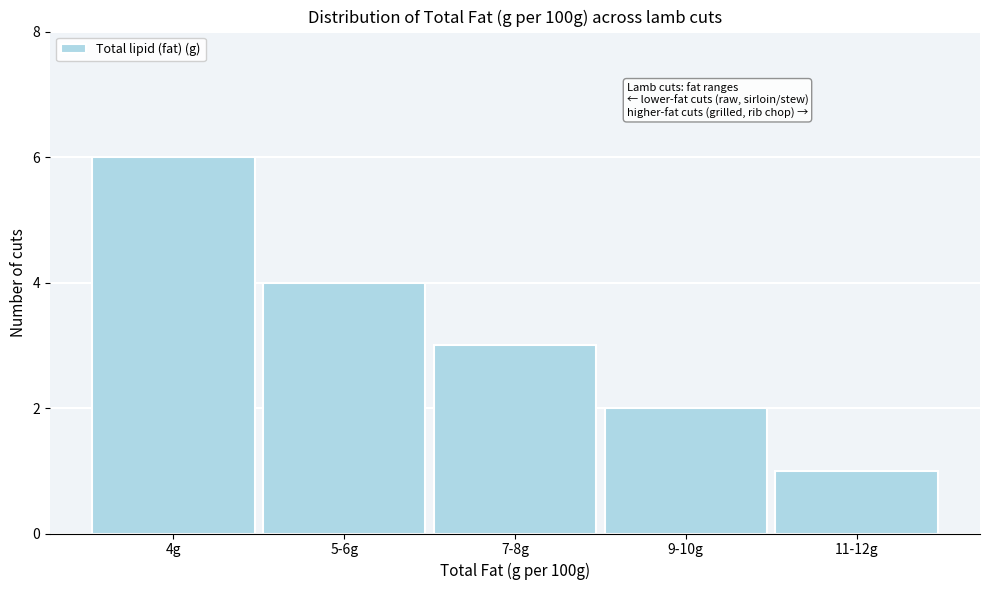

Reading right to left, transcribe all the data shown in this chart.

1	2	3	4	6